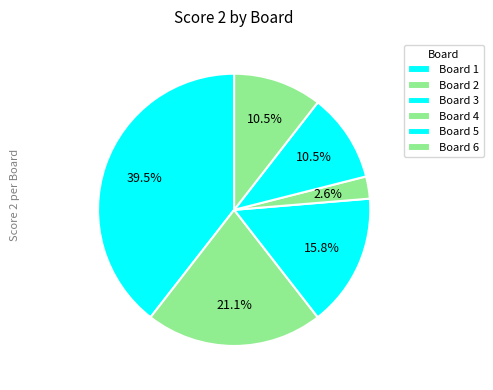

How many segments does this pie chart have?

6